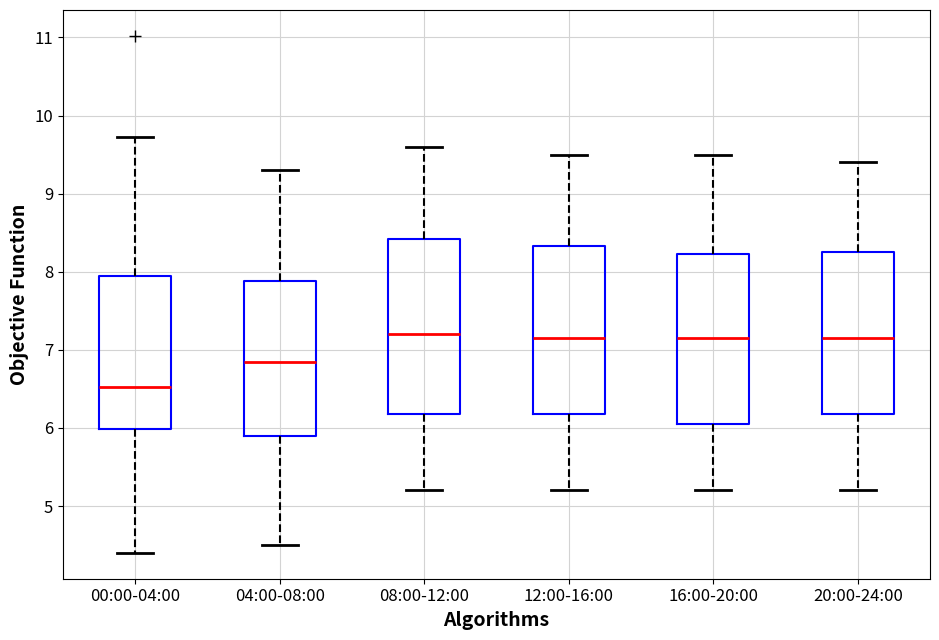

Reading left to right, transcribe this box plot: for each box, give where its median line is, the range the box spans, and where its two whiskers end, as read against the y-axis. The values are not printed on the chart, so give them approximately, as read against the axis.

00:00-04:00: median 6.5, box 6.0 to 7.9, whiskers 4.4 to 9.7
04:00-08:00: median 6.9, box 5.9 to 7.9, whiskers 4.5 to 9.3
08:00-12:00: median 7.2, box 6.2 to 8.4, whiskers 5.2 to 9.6
12:00-16:00: median 7.2, box 6.2 to 8.3, whiskers 5.2 to 9.5
16:00-20:00: median 7.2, box 6.1 to 8.2, whiskers 5.2 to 9.5
20:00-24:00: median 7.2, box 6.2 to 8.3, whiskers 5.2 to 9.4